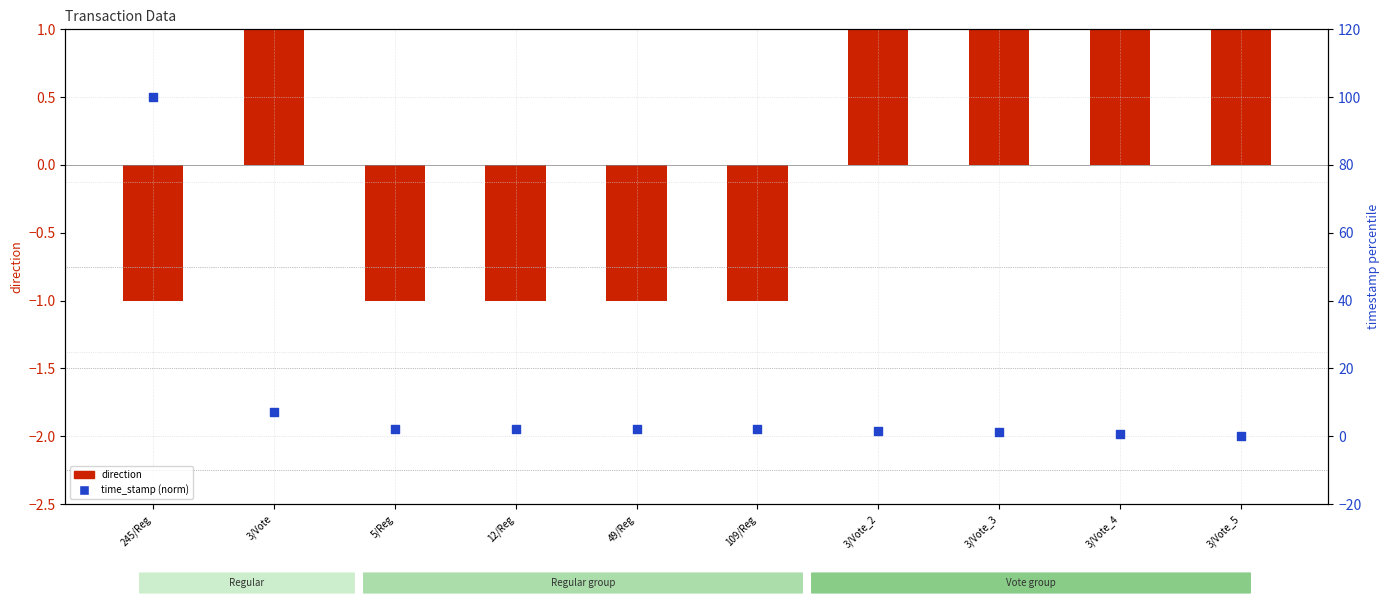

Which series contains the lowest Y value?

direction